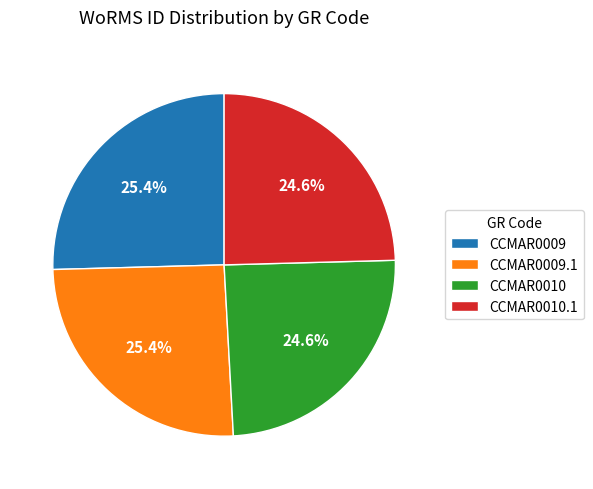

Is CCMAR0009 the majority of the pie?

No